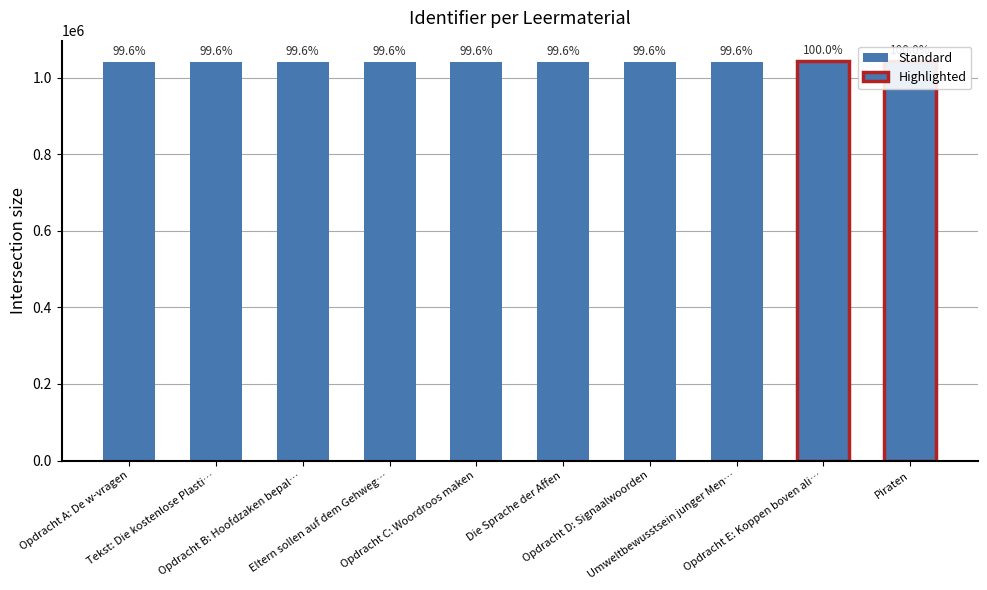

Reading left to right, extract all data points from this chart.

1040137	1040151	1040100	1040152	1040112	1040153	1040114	1040154	1044073	1044076